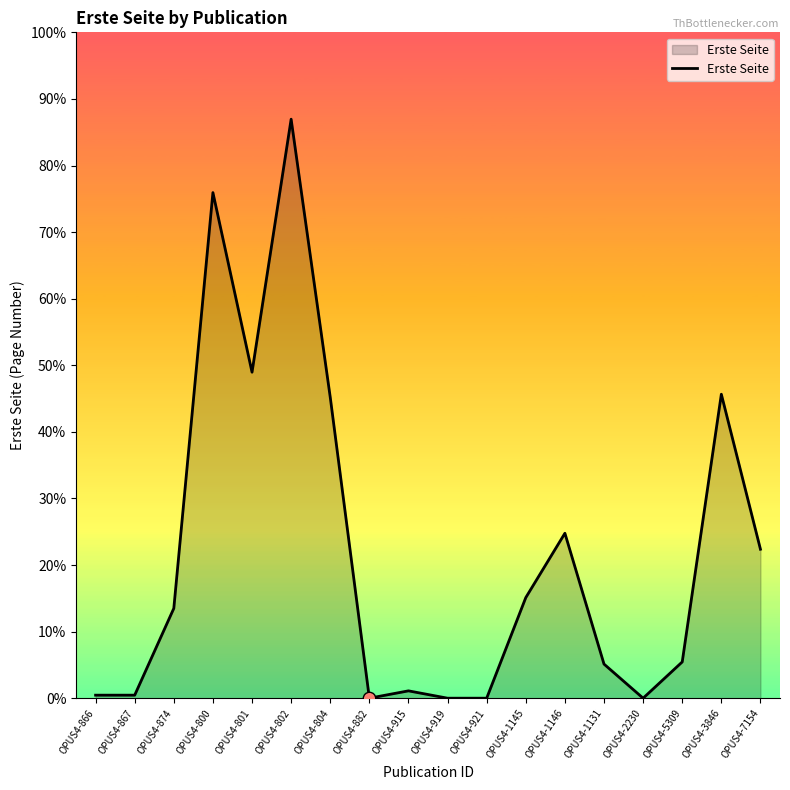

Which has a higher value, OPUS4-802 or OPUS4-3846?

OPUS4-802